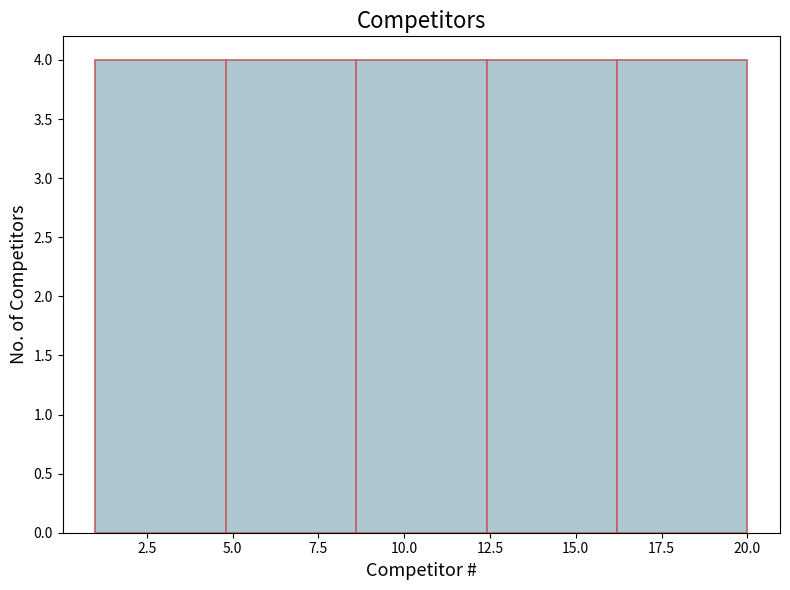

What is the height of the bar covering 1.0 to 4.8 on the x-axis? Neither the bar edges nor the heights are printed on the chart, so give them approximately, as read against the axes.

4